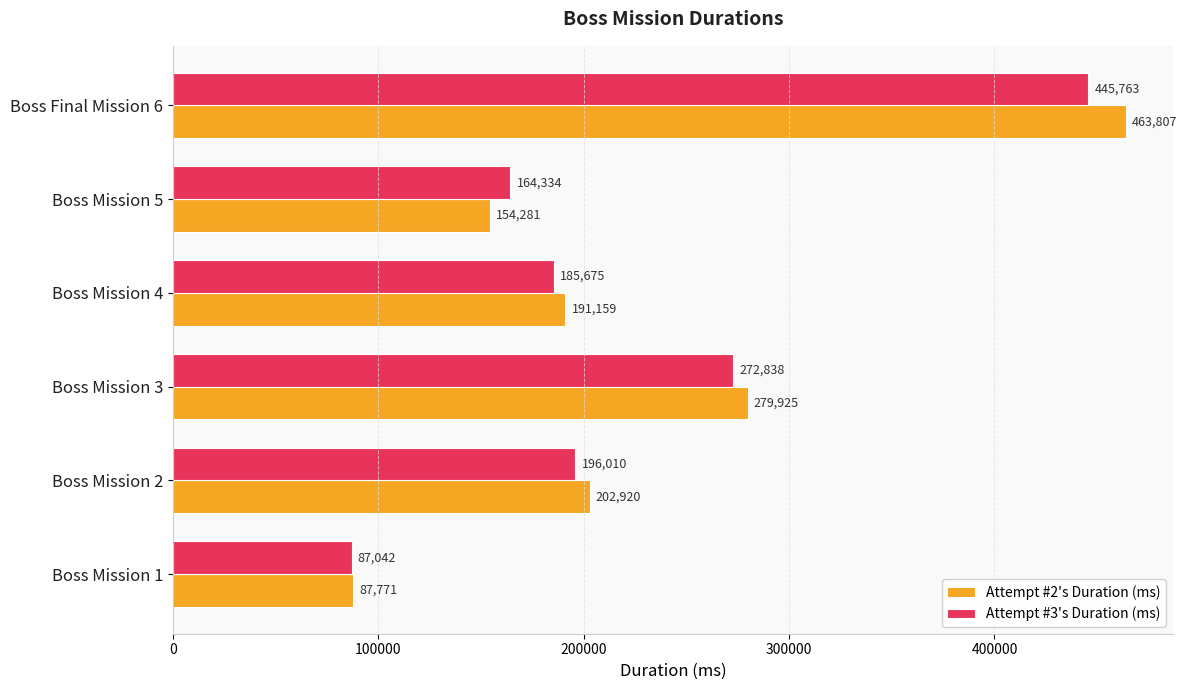

Which series has the largest total across all categories?

Attempt #2's Duration (ms)